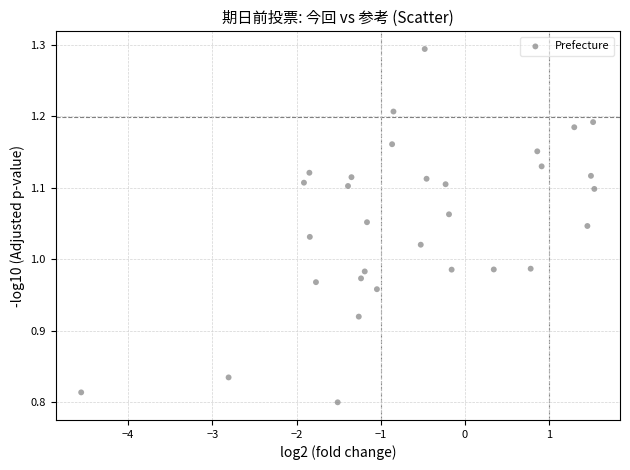

What is the range of X values (max minus min)?

6.1